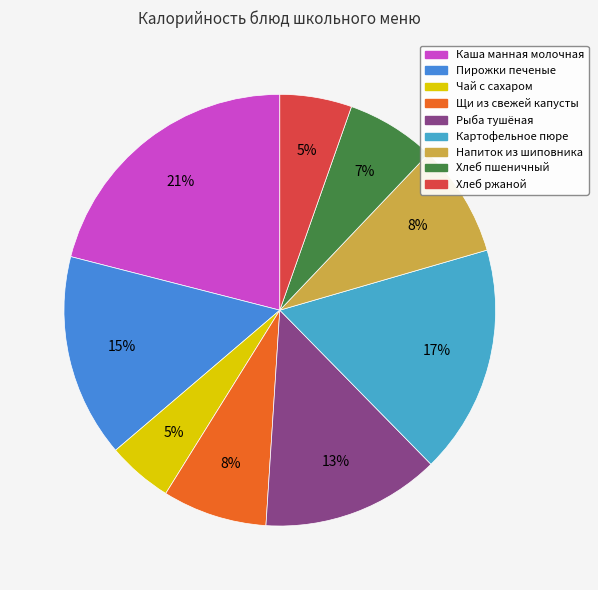

What percentage is the Рыба тушёная slice, to the nearest percent?

13%